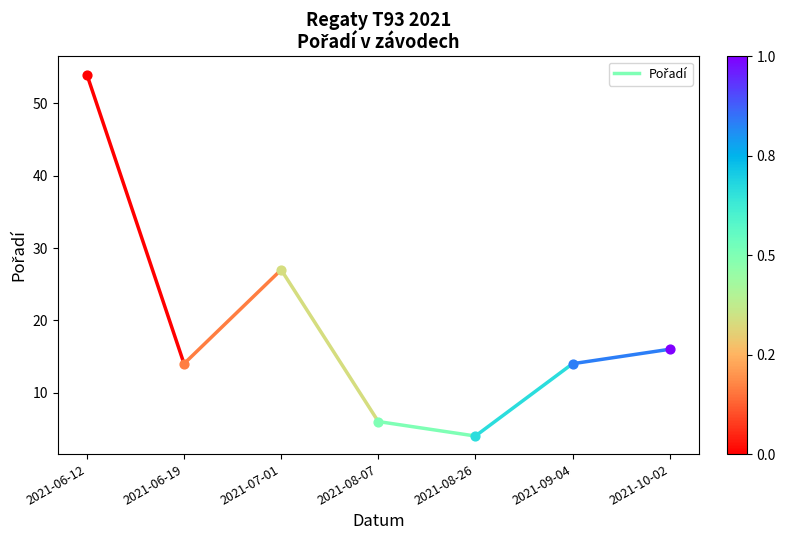

Approximately how many times larger is the value at 2021-06-12 compared to 2021-06-19?

3.9